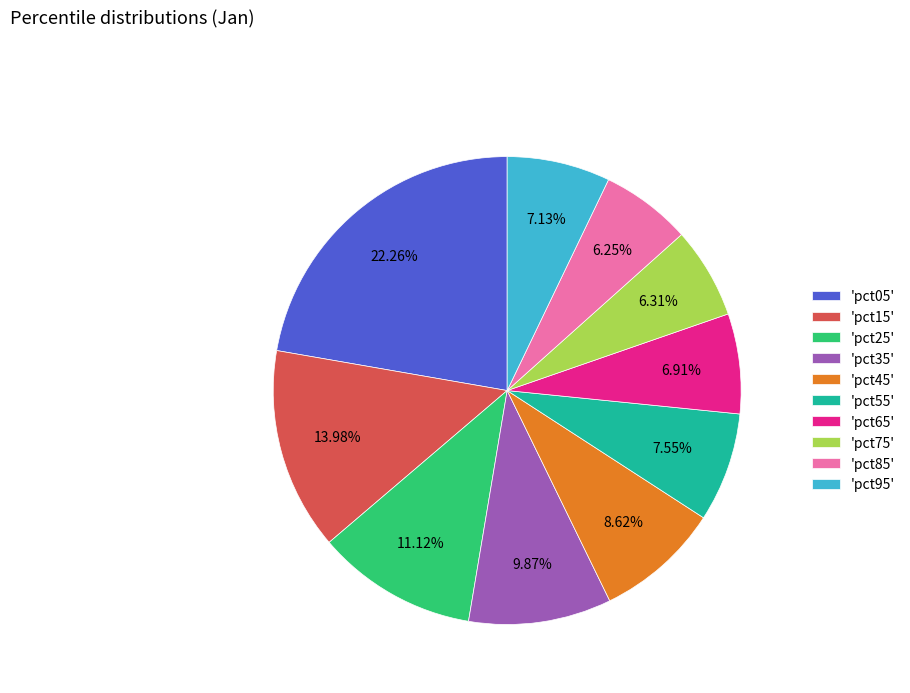

Which has a higher value, 'pct75' or 'pct05'?

'pct05'